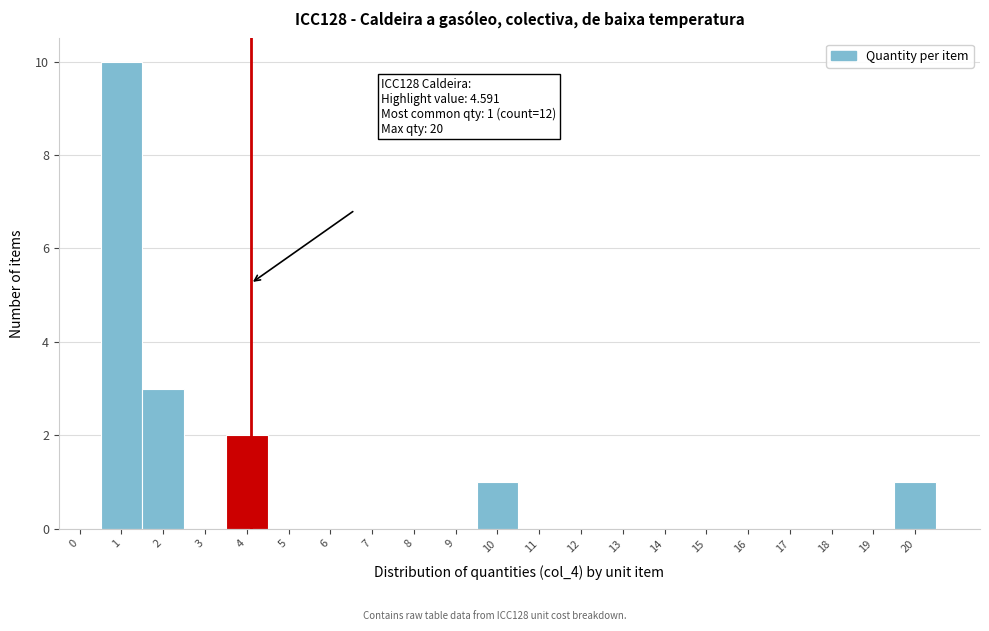

Reading left to right, what are all the values shown in this chart?

0=0	1=10	2=3	3=0	4=2	5=0	6=0	7=0	8=0	9=0	10=1	11=0	12=0	13=0	14=0	15=0	16=0	17=0	18=0	19=0	20=1